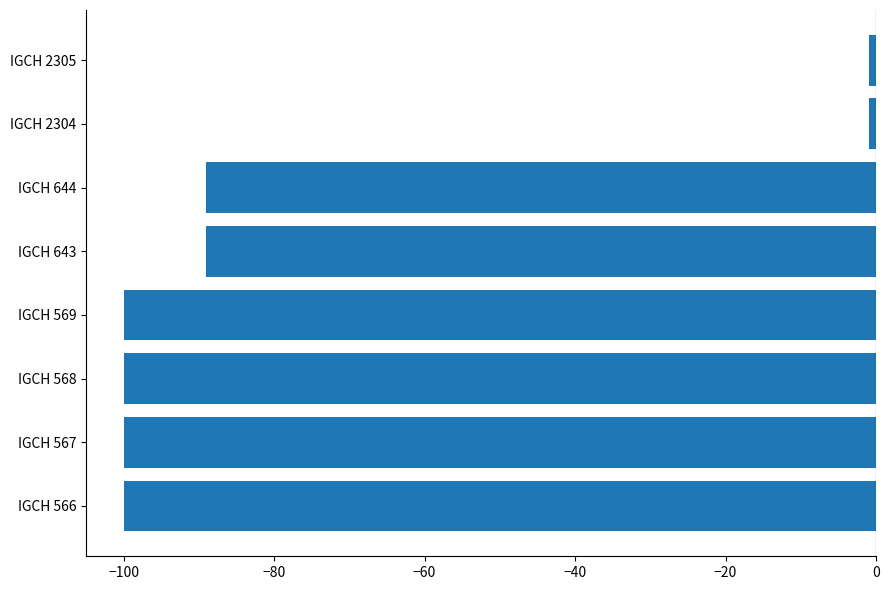

What is the average value?

-72